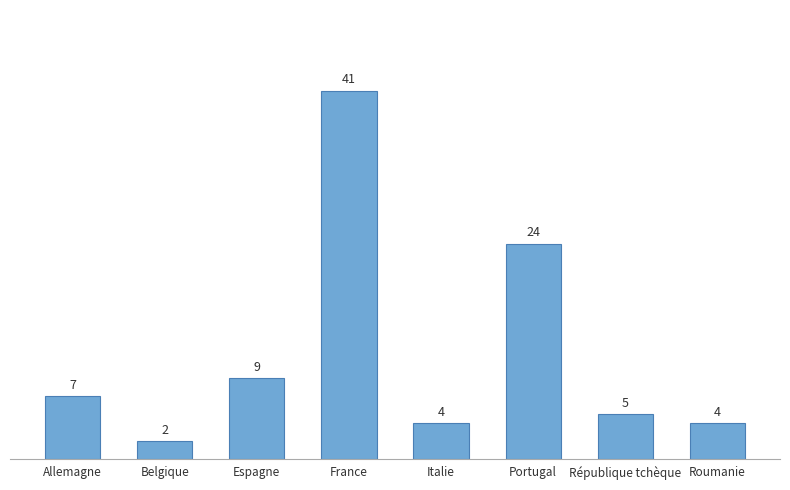

How many distinct data groups are displayed?

1